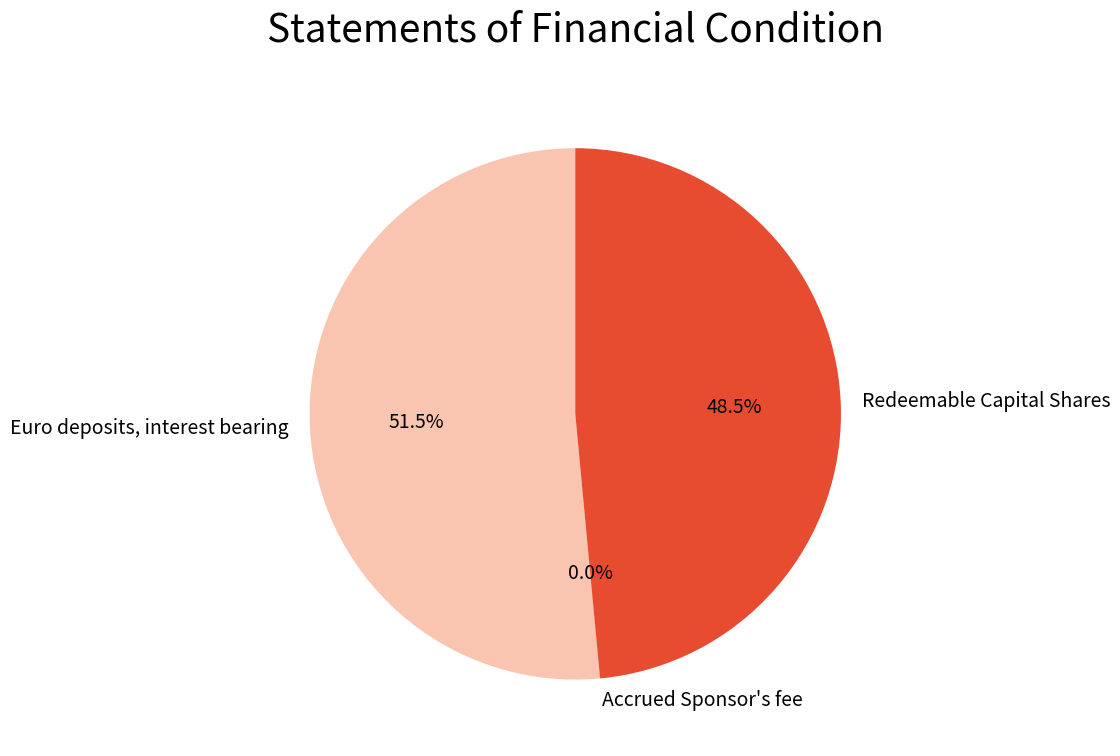

Which slice represents more than half of the pie?

Euro deposits, interest bearing